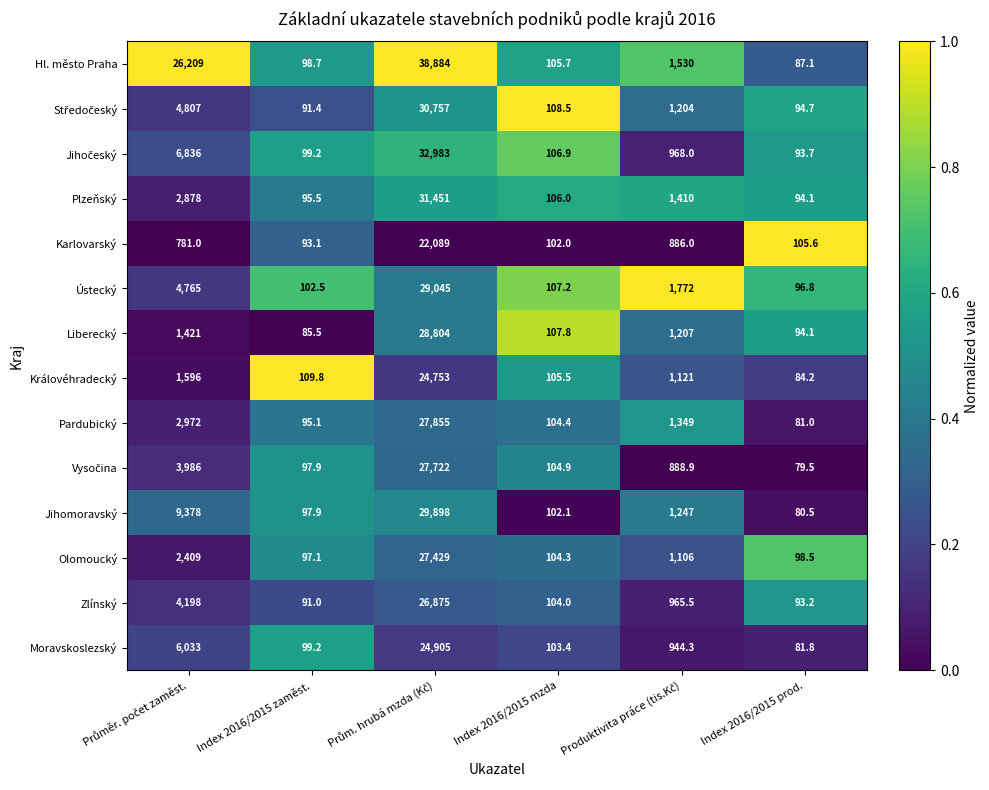

Which label corresponds to the smallest value in the chart?

Index 2016/2015 prod.